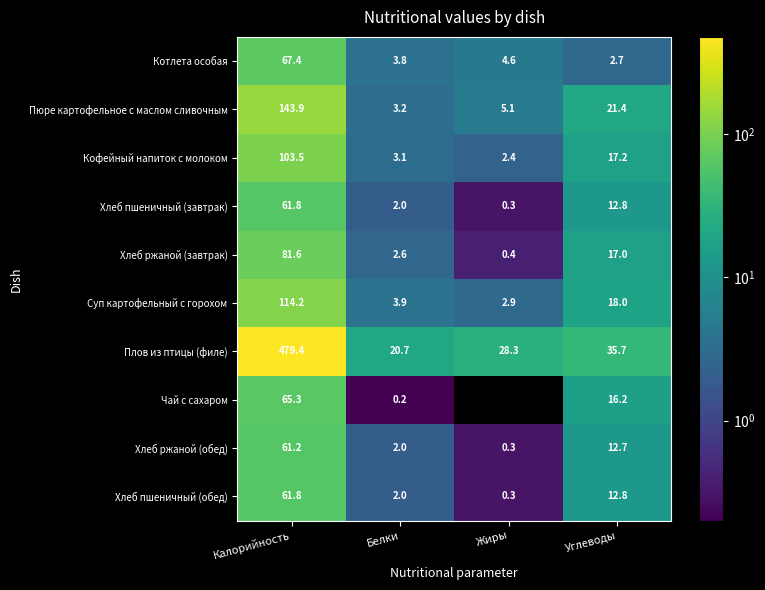

The Хлеб пшеничный (завтрак) series shows 12.4 at Калорийность. True or false?

False